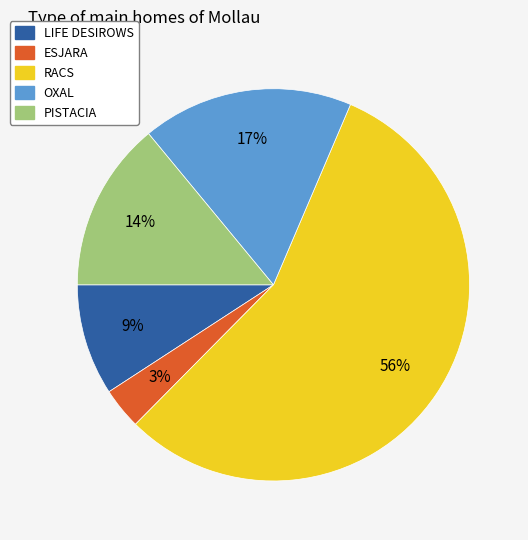

Is ESJARA the majority of the pie?

No